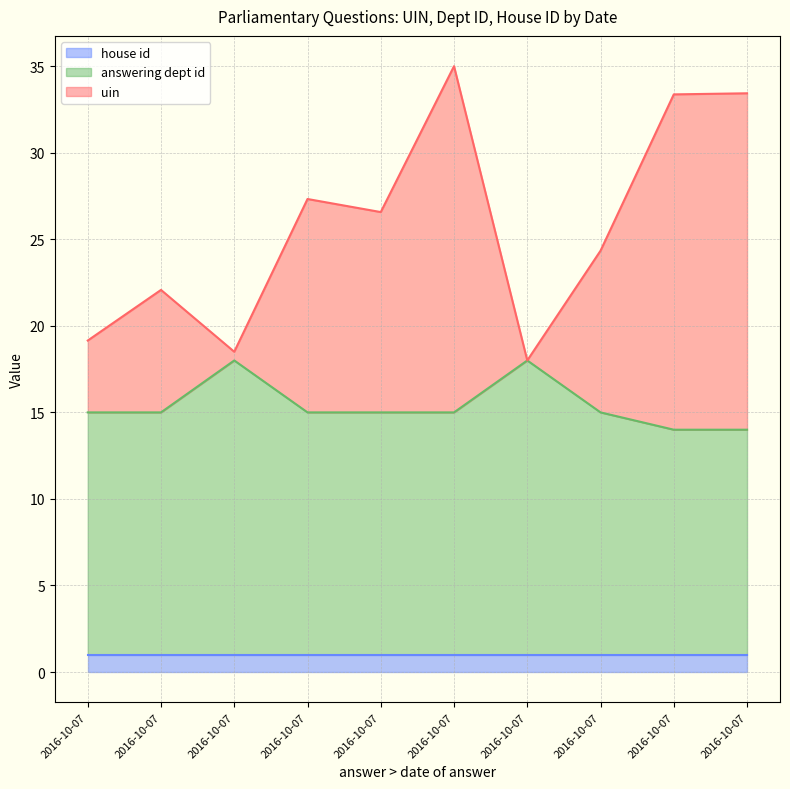

Does the chart have visible grid lines?

Yes